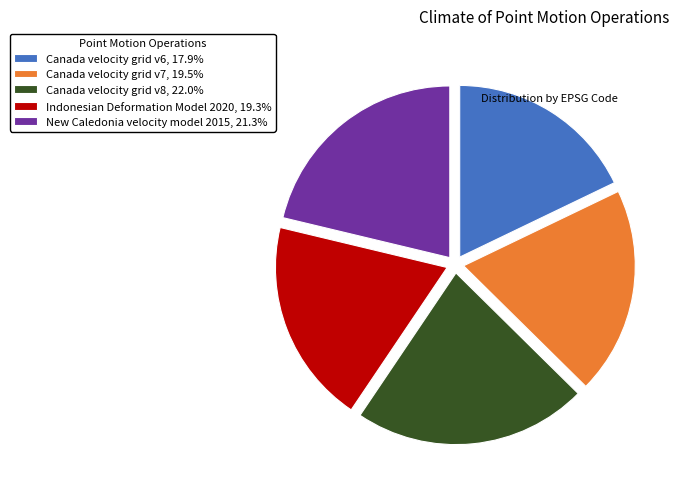

Is it true that New Caledonia velocity model 2015 is 12% of the pie?

False